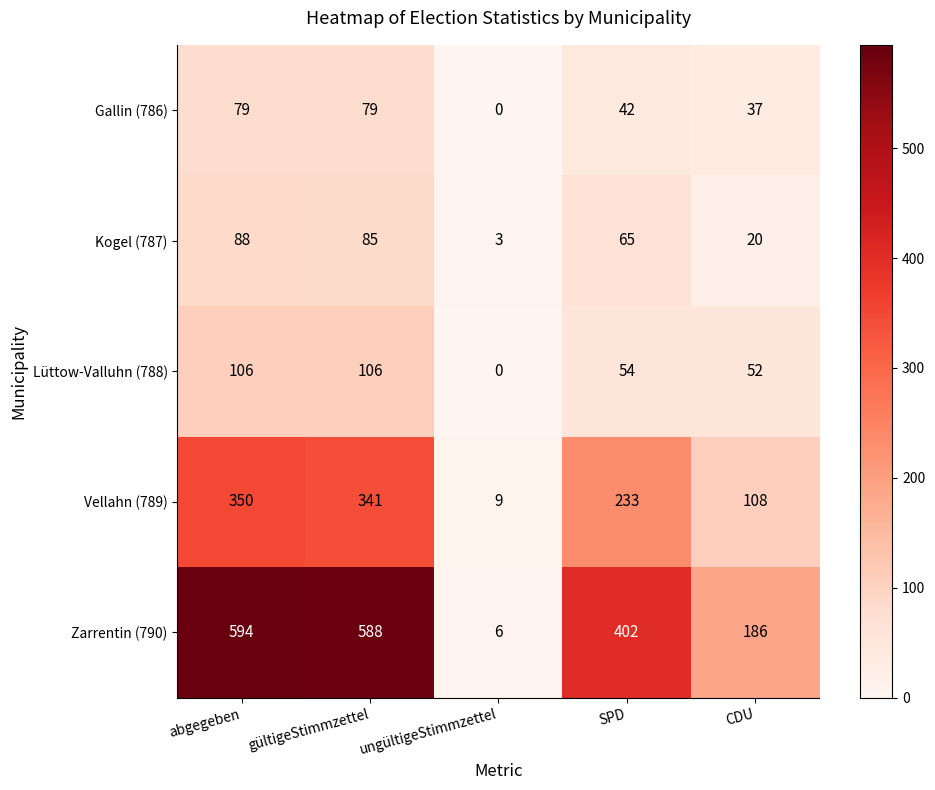

At which category does the chart reach its minimum across all series?

ungültigeStimmzettel